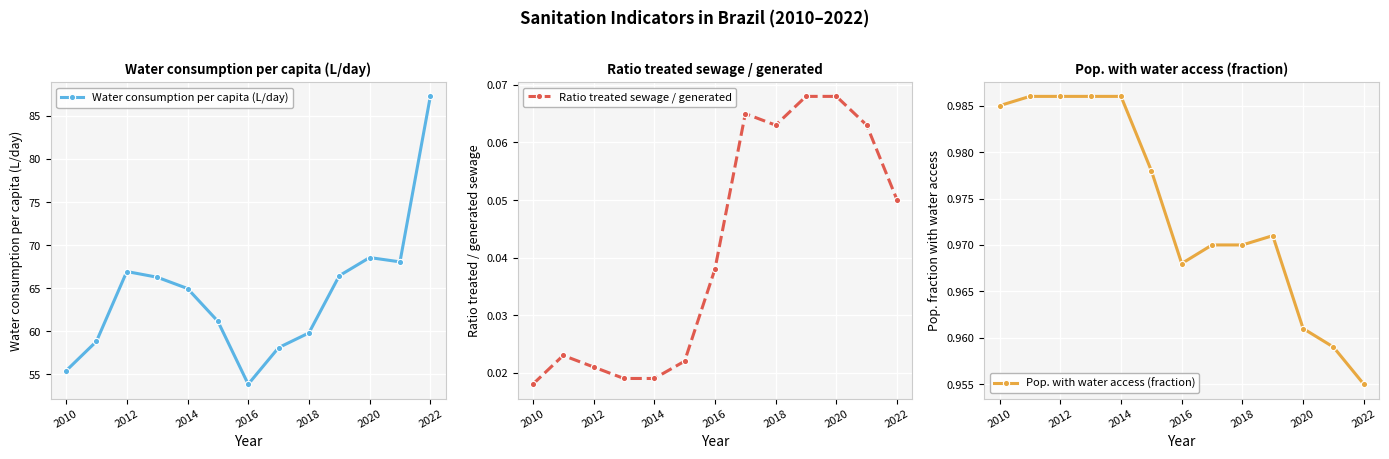

How many interior local peaks does the Water consumption per capita (L/day) series have?

2